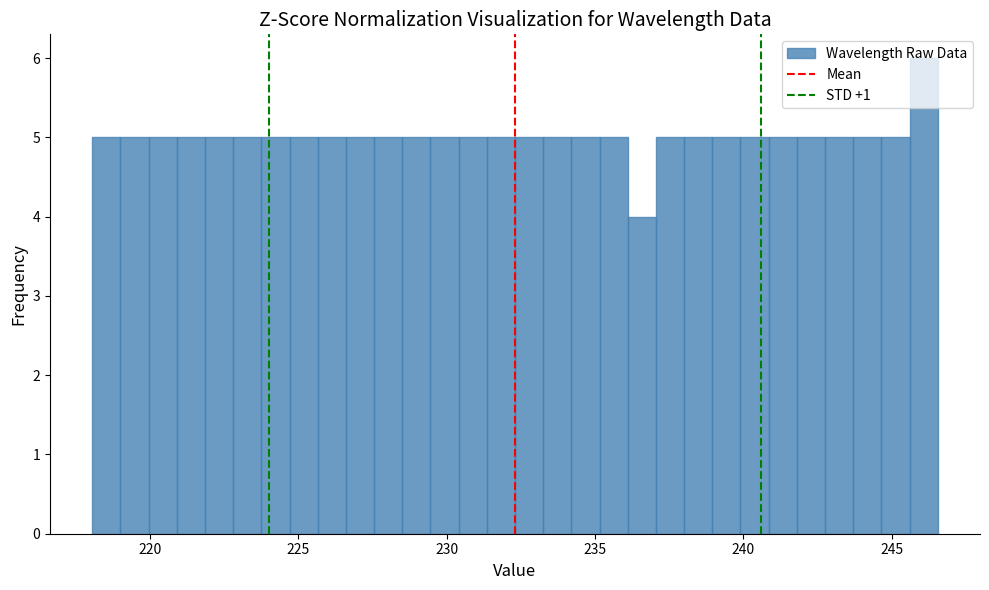

Read against the x-axis, roughly where is the centre of the tallest bar?

246.0